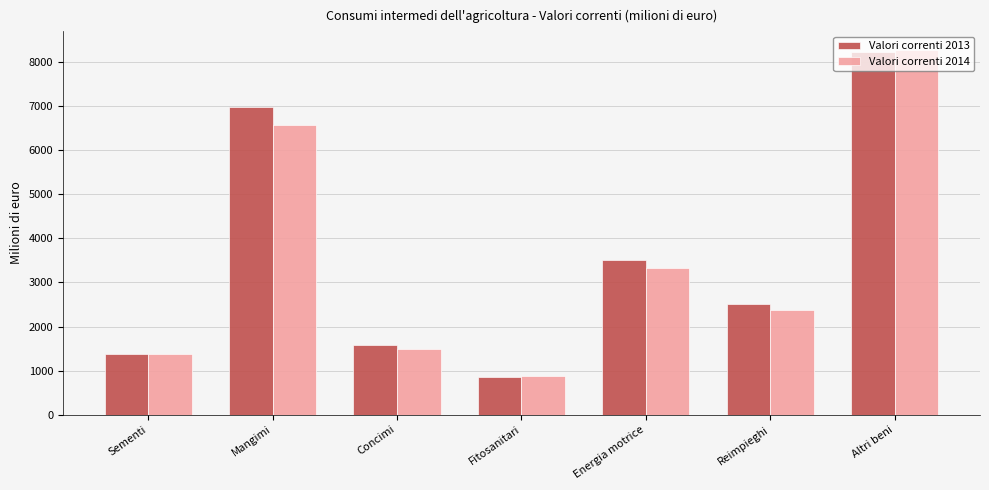

At which category is the sum across all series the highest?

Altri beni